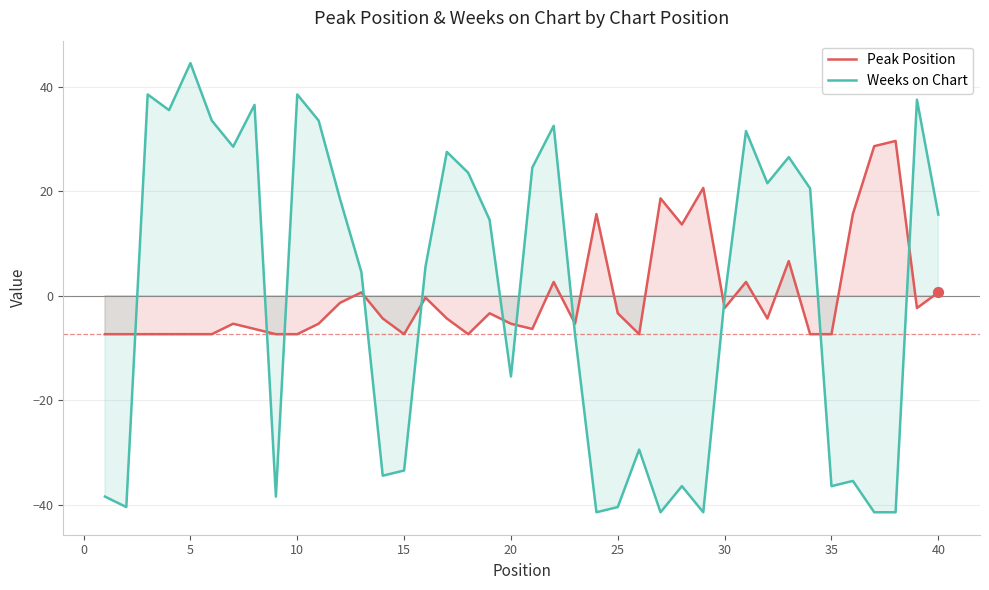

What are all the series names shown in the legend?

Peak Position, Weeks on Chart